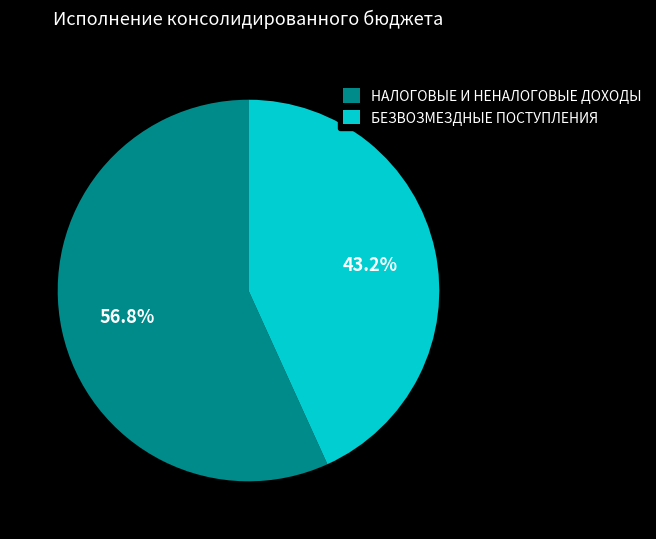

The БЕЗВОЗМЕЗДНЫЕ ПОСТУПЛЕНИЯ slice represents 52% of the pie. True or false?

False